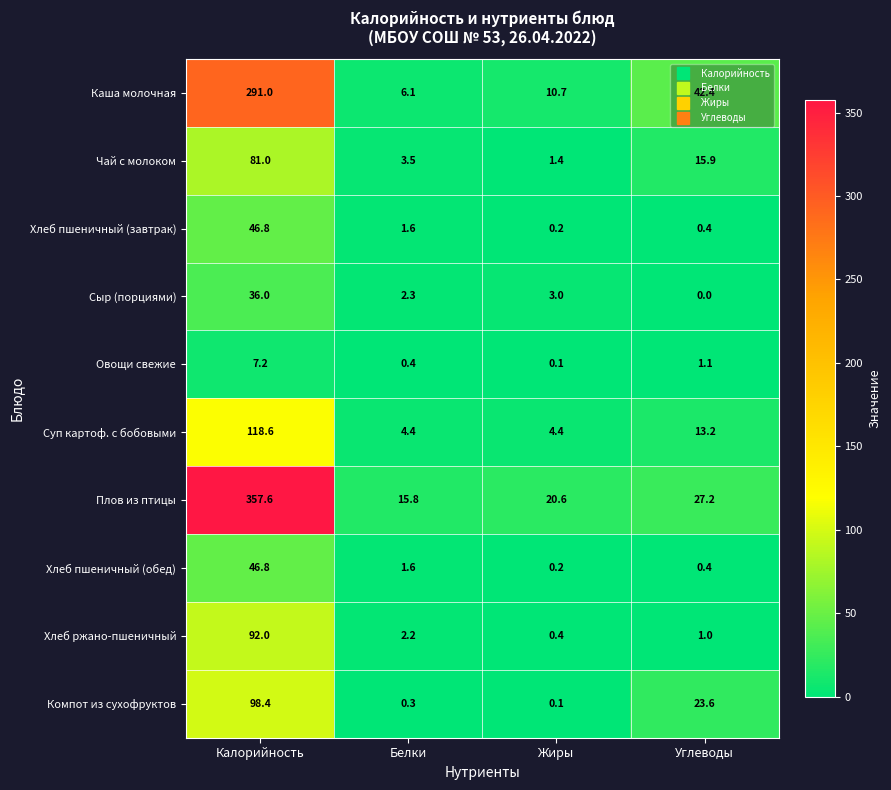

What is the difference between the maximum and minimum values in the Овощи свежие series?

7.1